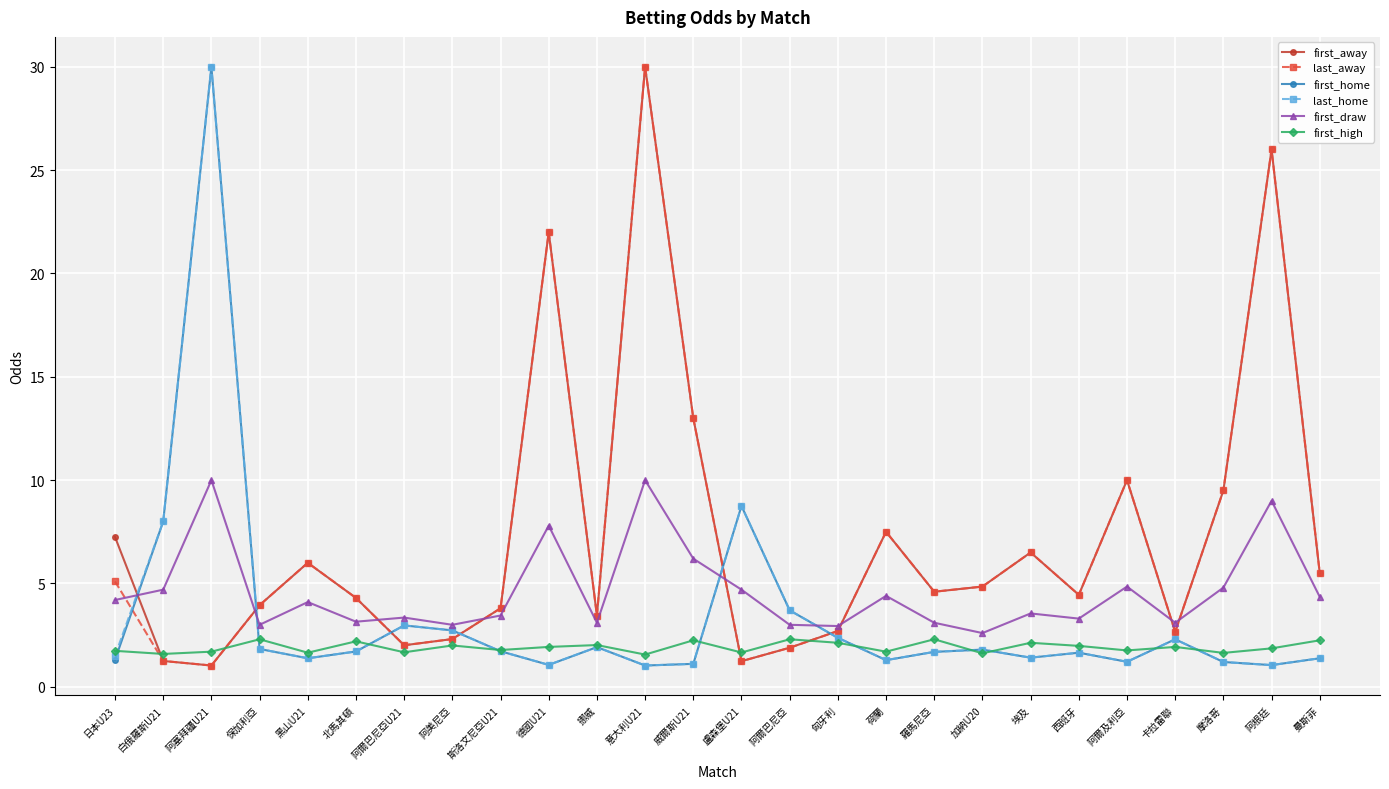

What is the label of the 21st point from the left?

西班牙